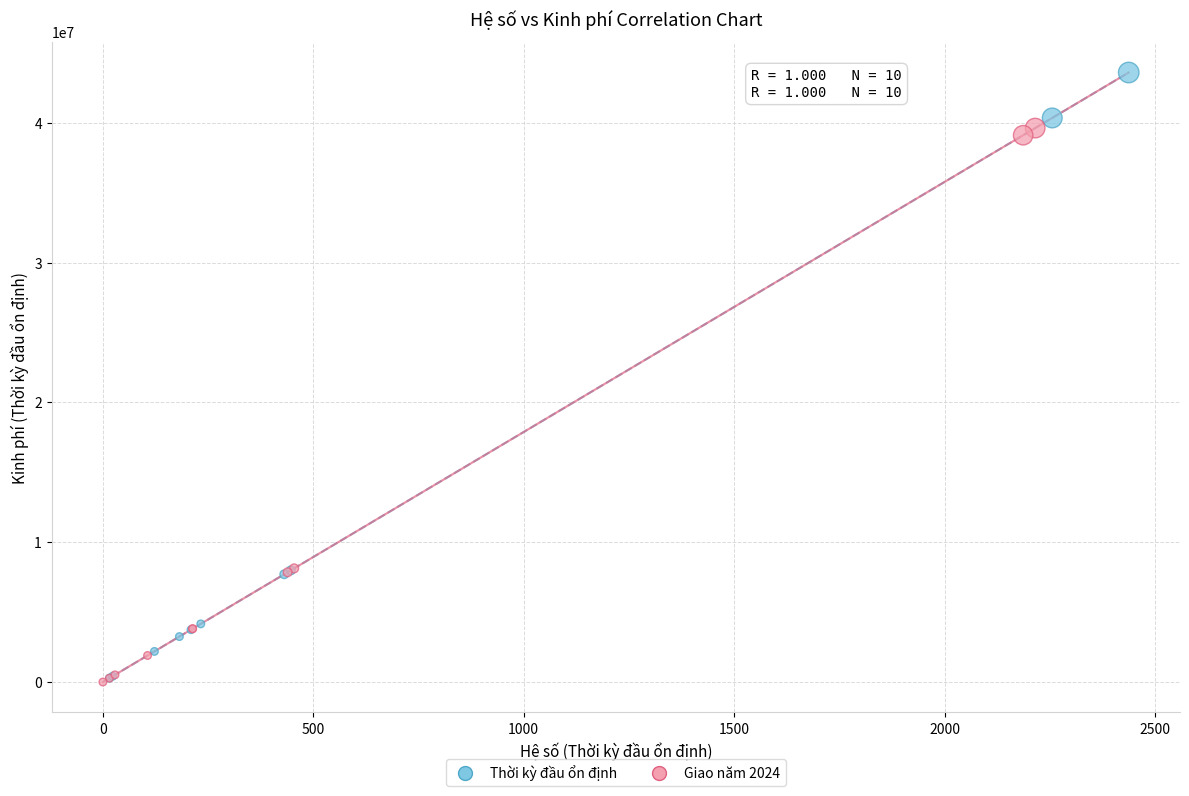

Which series reaches the maximum Y coordinate?

Thời kỳ đầu ổn định